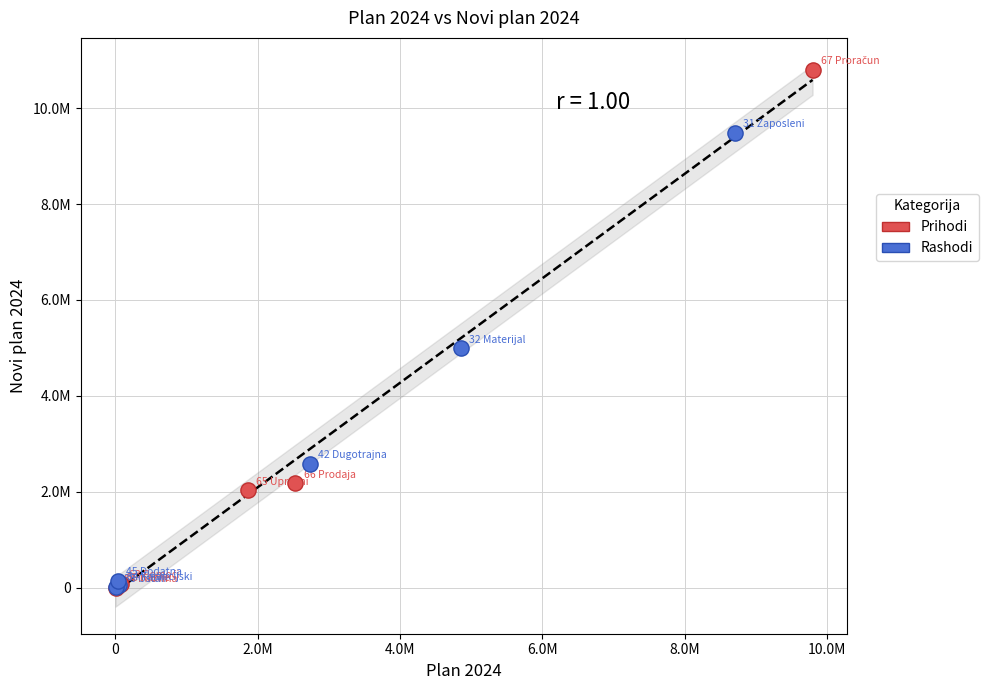

What are all the series names shown in the legend?

Prihodi, Rashodi